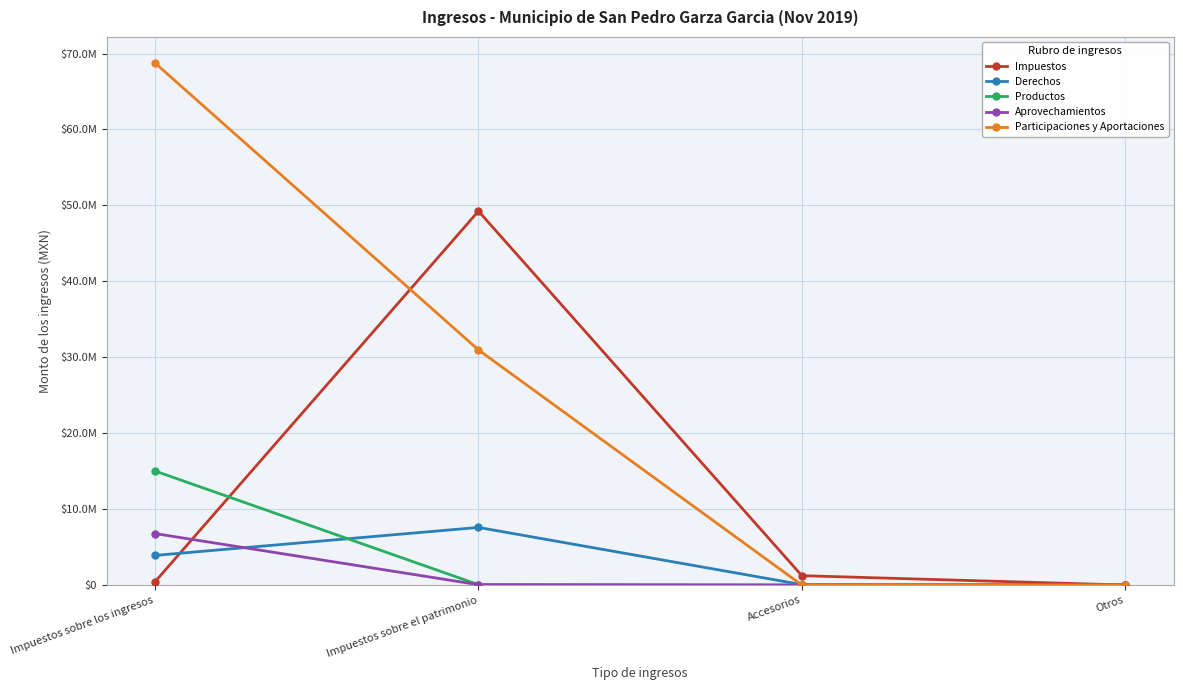

Reading left to right, list all the values displayed in this chart.

Impuestos: Impuestos sobre los ingresos=436135.1	Impuestos sobre el patrimonio=49246299.4	Accesorios=1233618.4	Otros=0.0
Derechos: Impuestos sobre los ingresos=3902181.6	Impuestos sobre el patrimonio=7587924.2	Accesorios=57766.1	Otros=0.0
Productos: Impuestos sobre los ingresos=15017480.1	Impuestos sobre el patrimonio=48965.4	Accesorios=0.0	Otros=0.0
Aprovechamientos: Impuestos sobre los ingresos=6778098.4	Impuestos sobre el patrimonio=44151.9	Accesorios=0.0	Otros=0.0
Participaciones y Aportaciones: Impuestos sobre los ingresos=68747974.5	Impuestos sobre el patrimonio=30966576.2	Accesorios=0.0	Otros=0.0